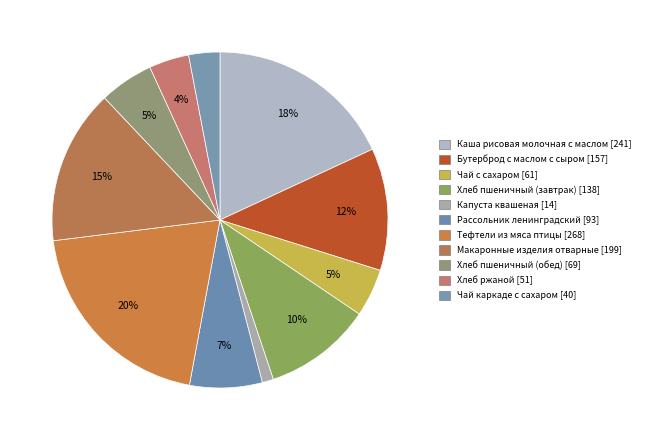

The Чай каркаде с сахаром slice represents 3% of the pie. True or false?

True